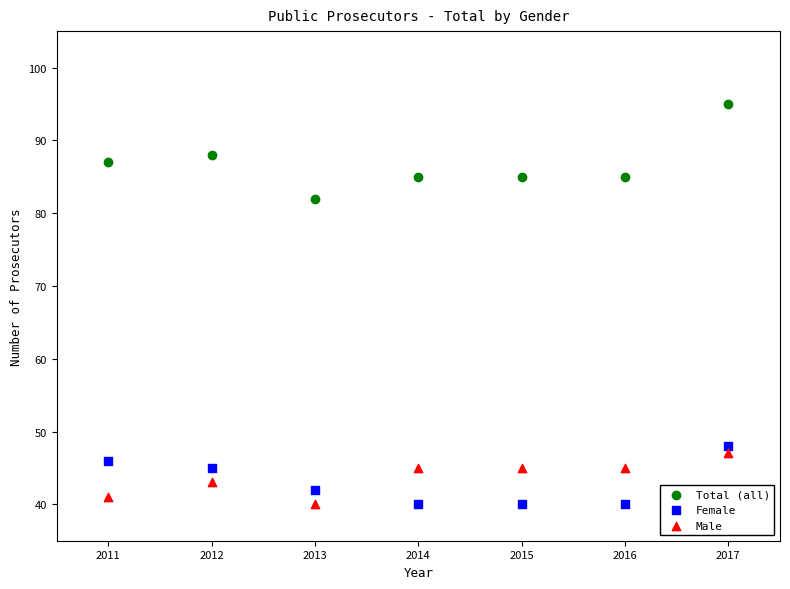

Which series contains the highest Y value?

Total (all)